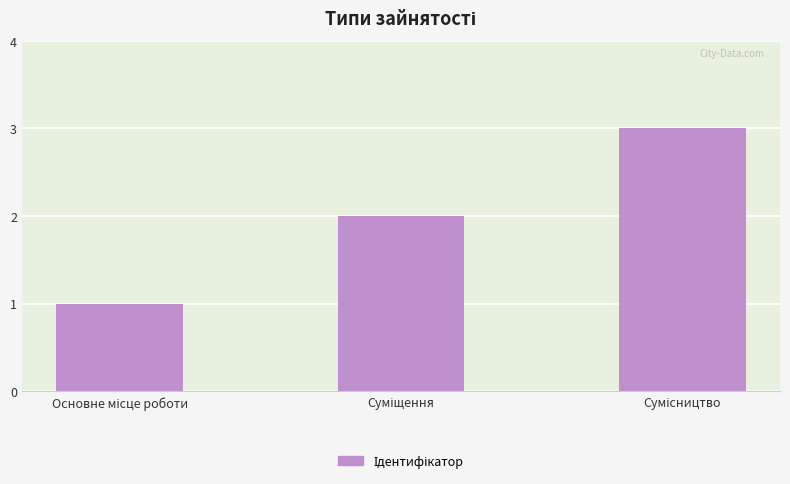

What is the sum of all values?

6